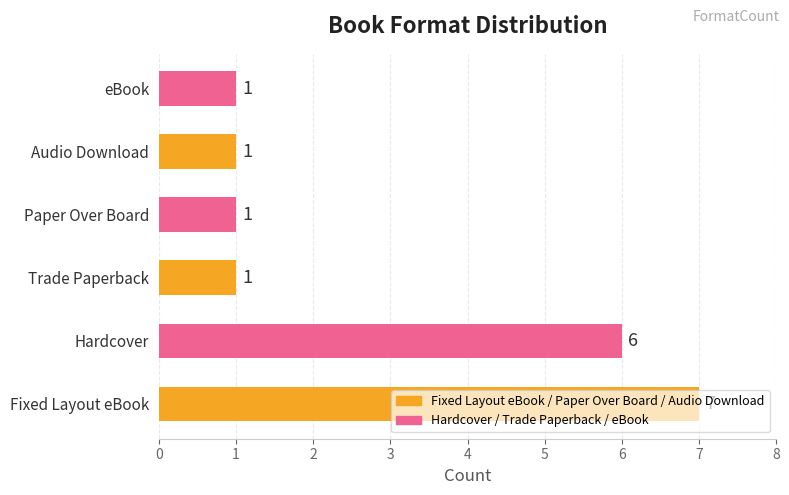

At which category does the chart reach its peak across all series?

Fixed Layout eBook